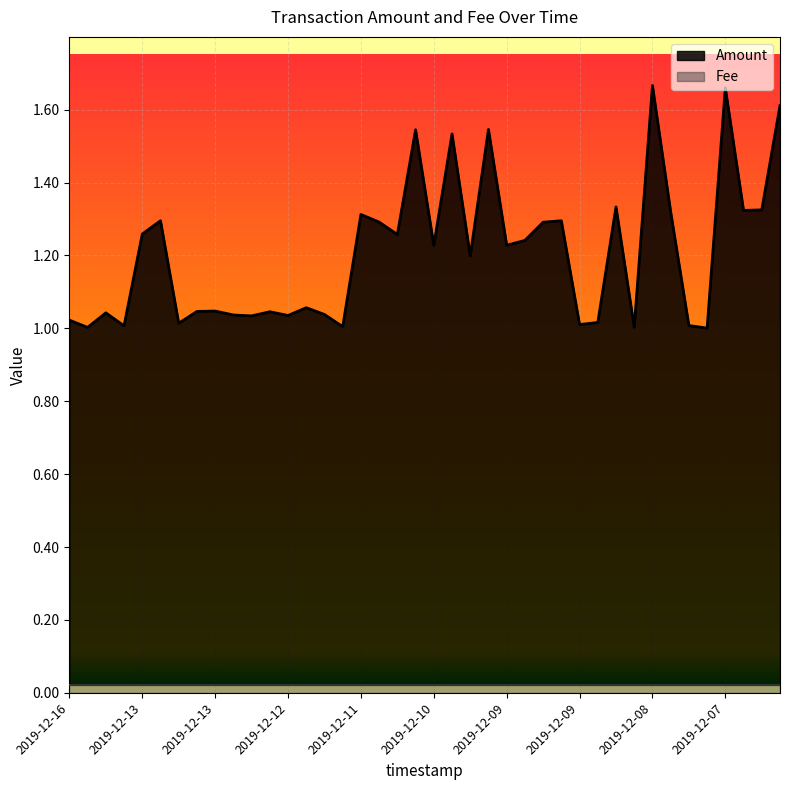

Is it true that the value at 2019-12-12 is 1.0?

True